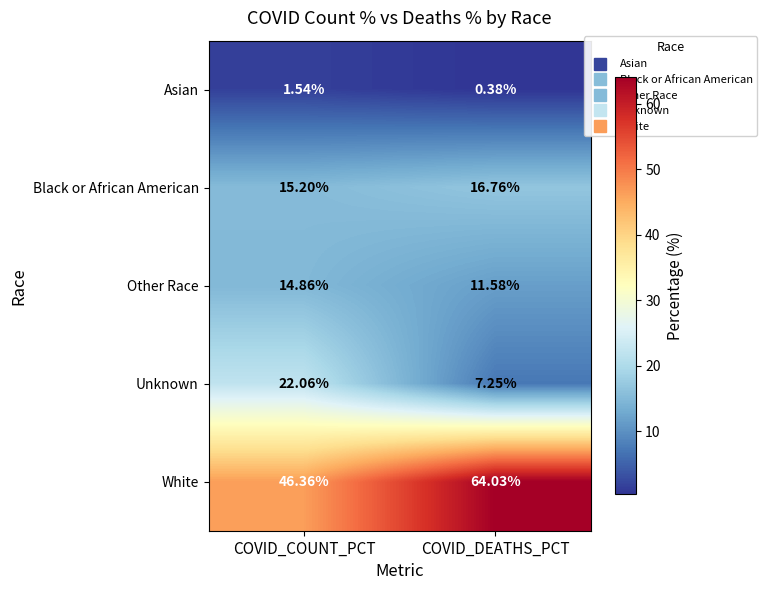

At COVID_DEATHS_PCT, list the series in order from largest to smallest.

White, Black or African American, Other Race, Unknown, Asian